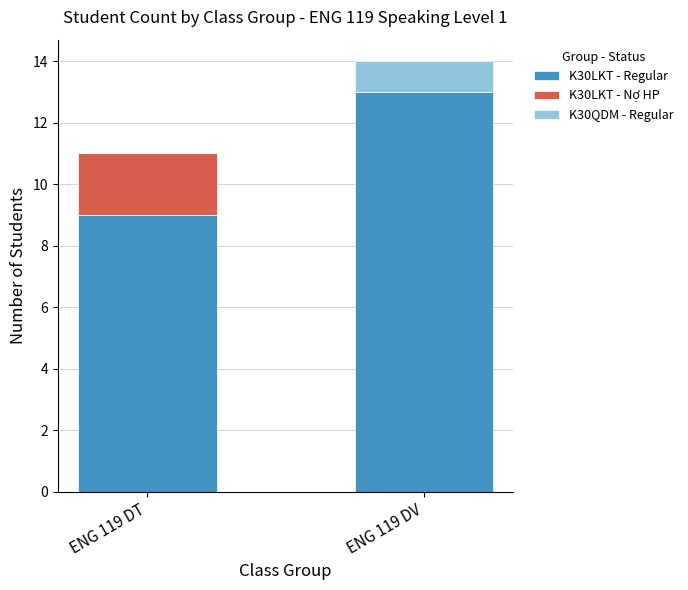

What is the total value across all series at ENG 119 DV?

14